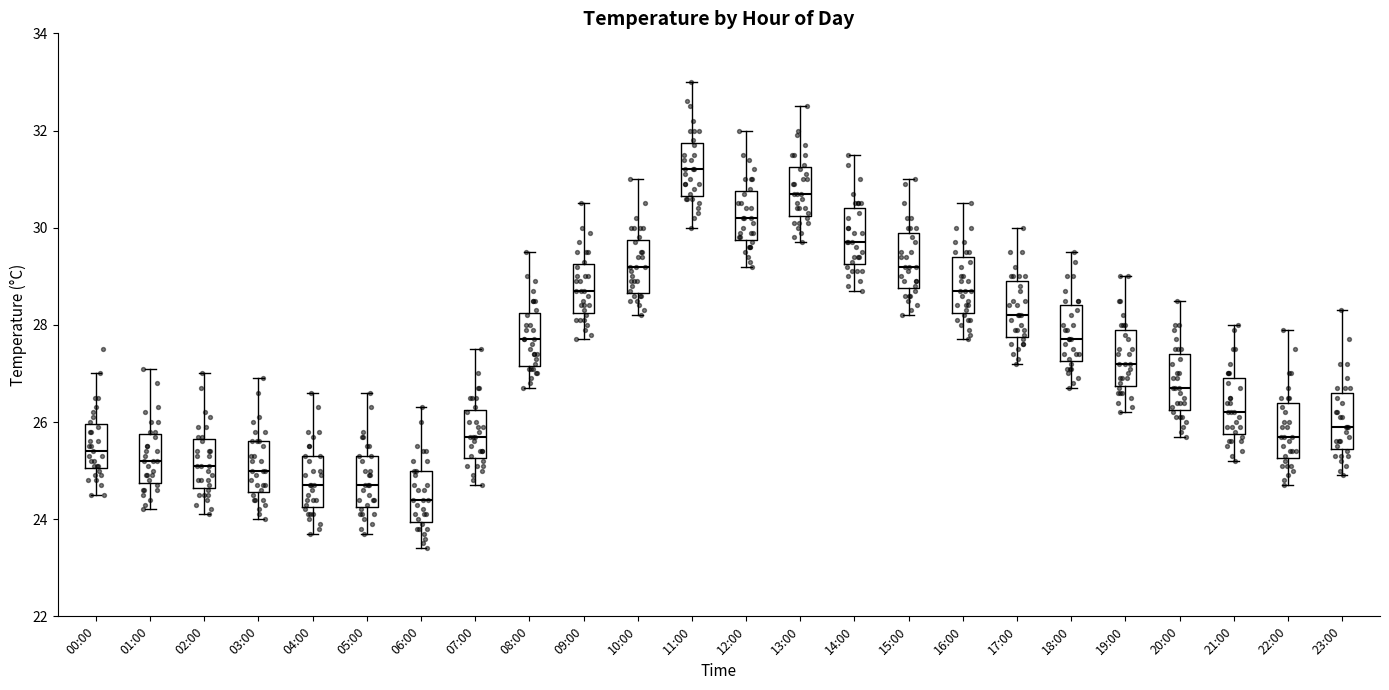

Which box's median line is the lowest?

06:00